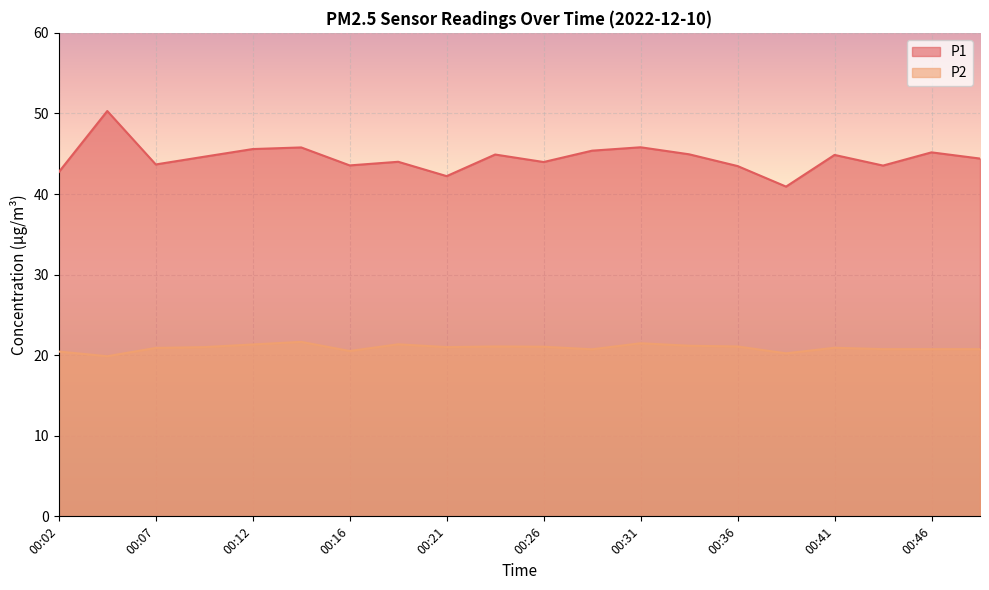

Rank the categories by P1 value from highest to lowest.

00:04, 00:31, 00:14, 00:12, 00:29, 00:46, 00:34, 00:24, 00:41, 00:09, 00:48, 00:19, 00:26, 00:07, 00:16, 00:44, 00:36, 00:02, 00:21, 00:39